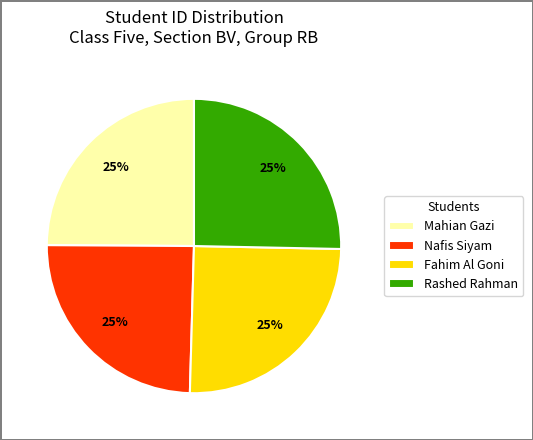

Is it true that Rashed Rahman is 25% of the pie?

True